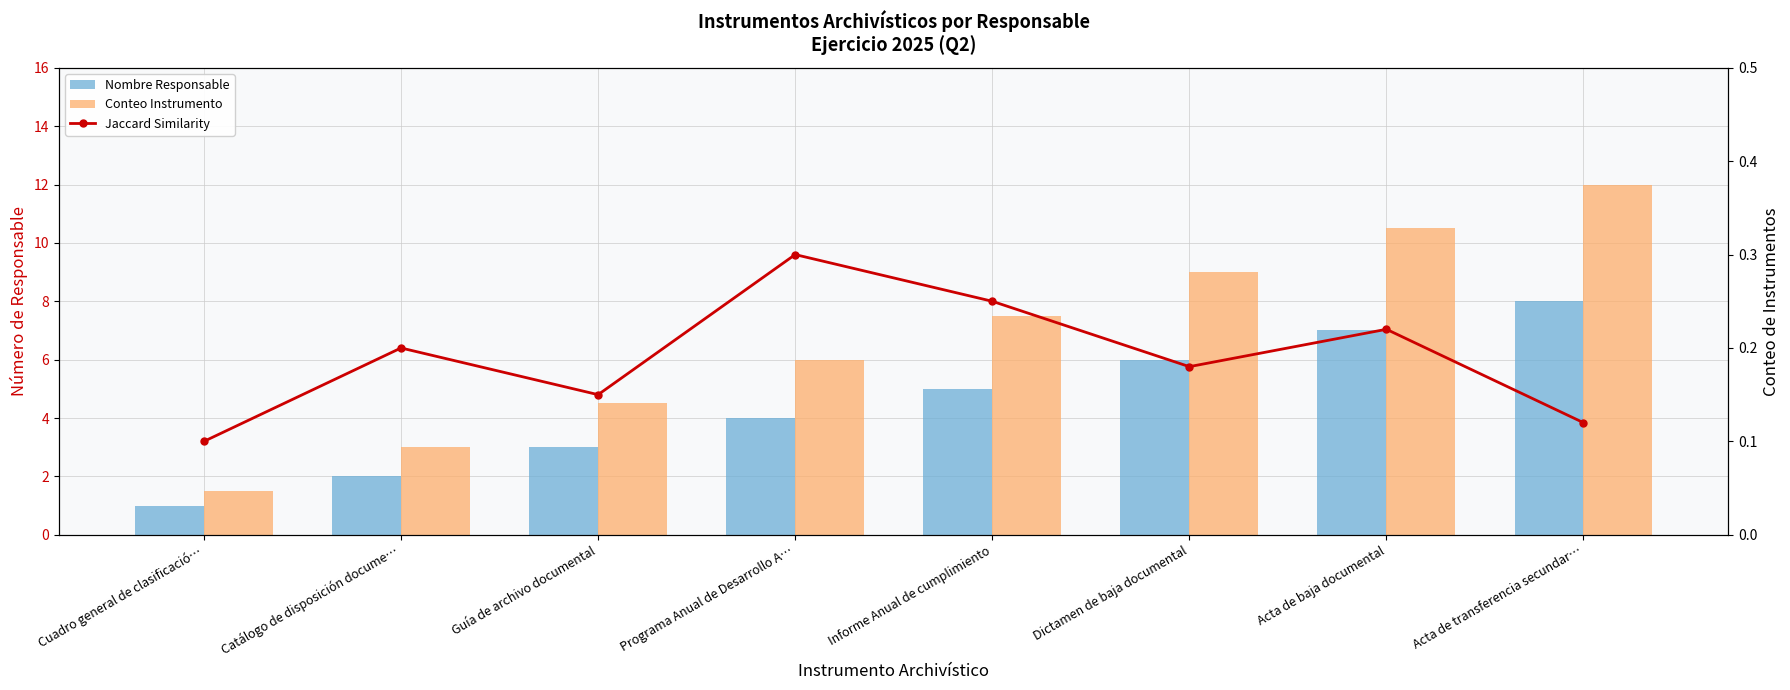

Is it true that Conteo Instrumento equals 12.0 at Acta de transferencia secundar…?

True